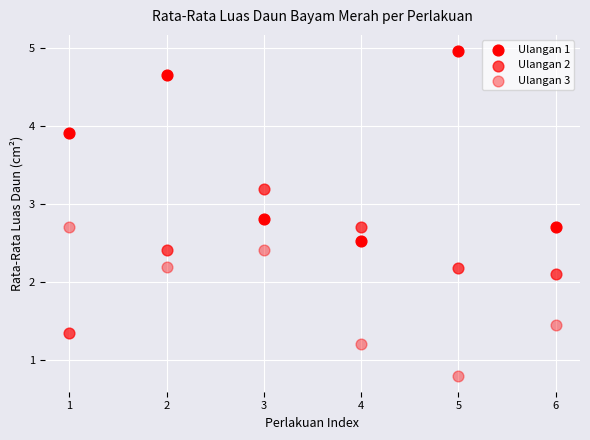

How many points are shown in the scatter plot?

18